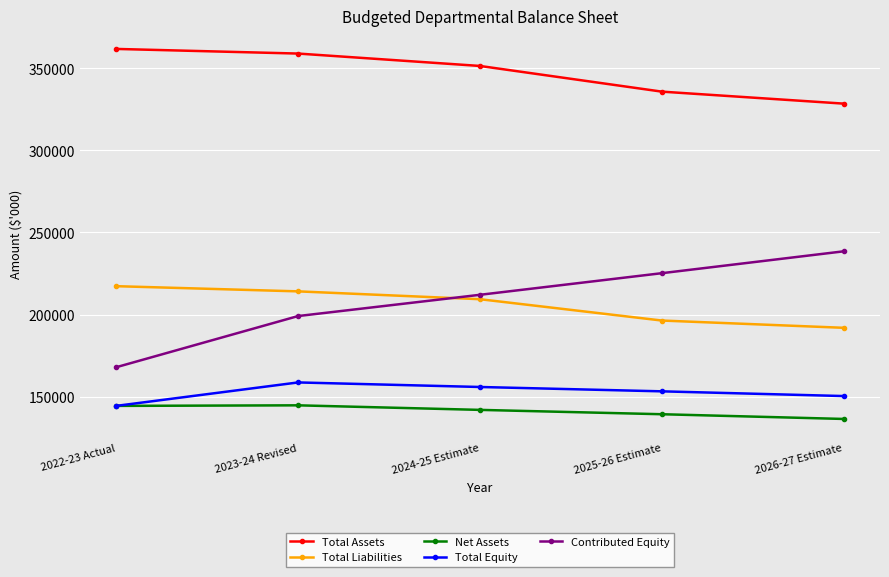

What is the label of the 2nd point from the right?

2025-26 Estimate